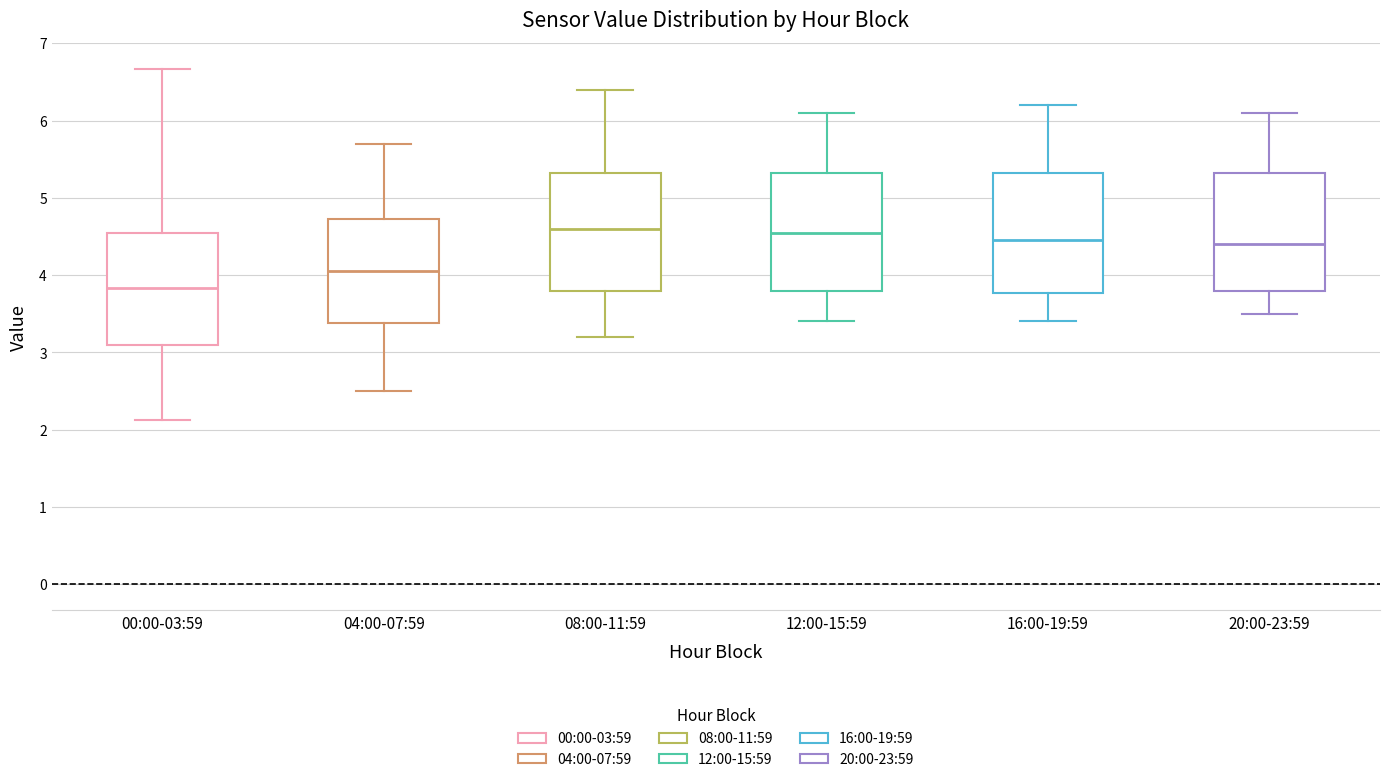

Reading left to right, transcribe this box plot: for each box, give where its median line is, the range the box spans, and where its two whiskers end, as read against the y-axis. The values are not printed on the chart, so give them approximately, as read against the axis.

00:00-03:59: median 3.8, box 3.1 to 4.5, whiskers 2.1 to 6.7
04:00-07:59: median 4.1, box 3.4 to 4.7, whiskers 2.5 to 5.7
08:00-11:59: median 4.6, box 3.8 to 5.3, whiskers 3.2 to 6.4
12:00-15:59: median 4.6, box 3.8 to 5.3, whiskers 3.4 to 6.1
16:00-19:59: median 4.5, box 3.8 to 5.3, whiskers 3.4 to 6.2
20:00-23:59: median 4.4, box 3.8 to 5.3, whiskers 3.5 to 6.1